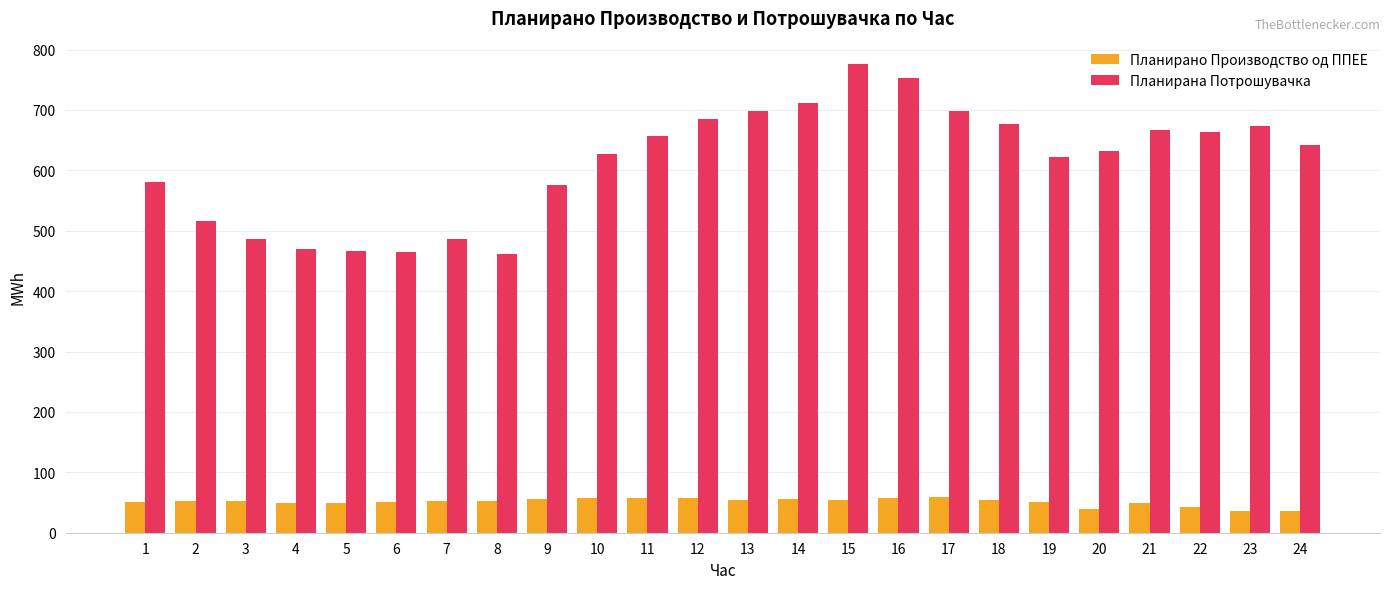

Which series has the largest total across all categories?

Планирана Потрошувачка